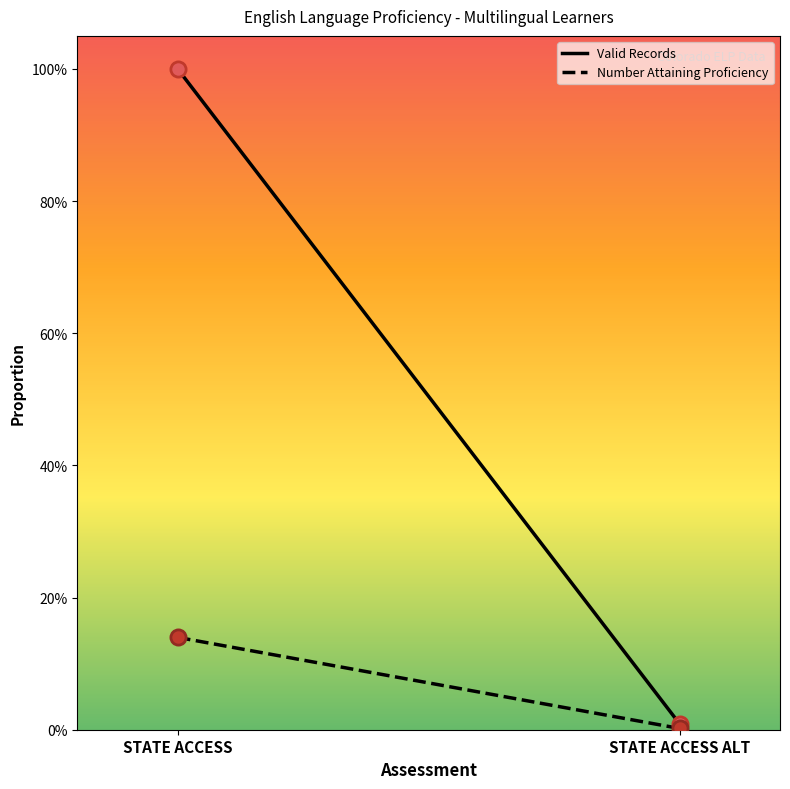

Which series has the largest total across all categories?

Valid Records